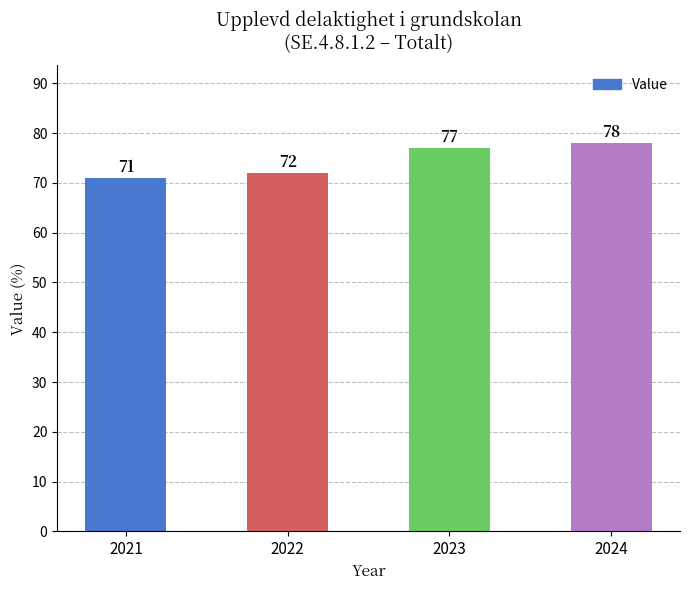

Count the number of categories in the chart.

4